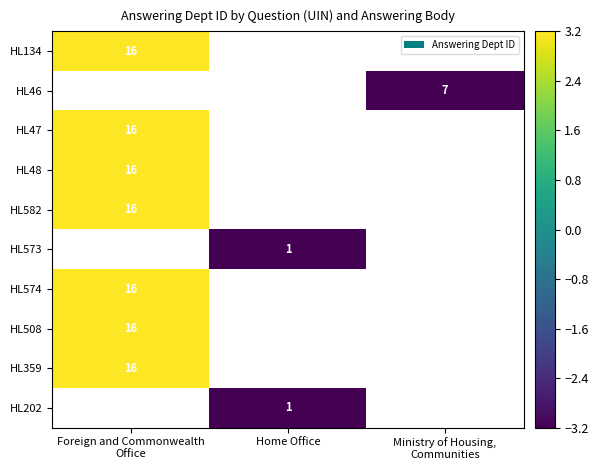

Between Home Office and Foreign and Commonwealth
Office, which is larger?

Foreign and Commonwealth
Office